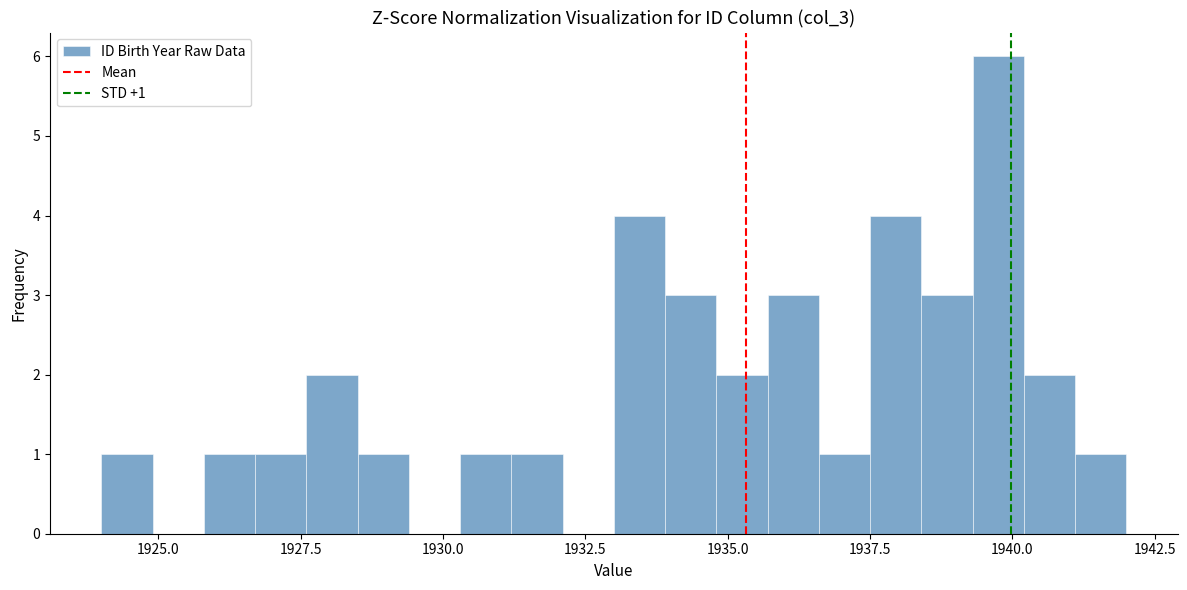

Around what value on the x-axis is the tallest bar? Give the approximate position of its centre, as read against the axis.

1940.0